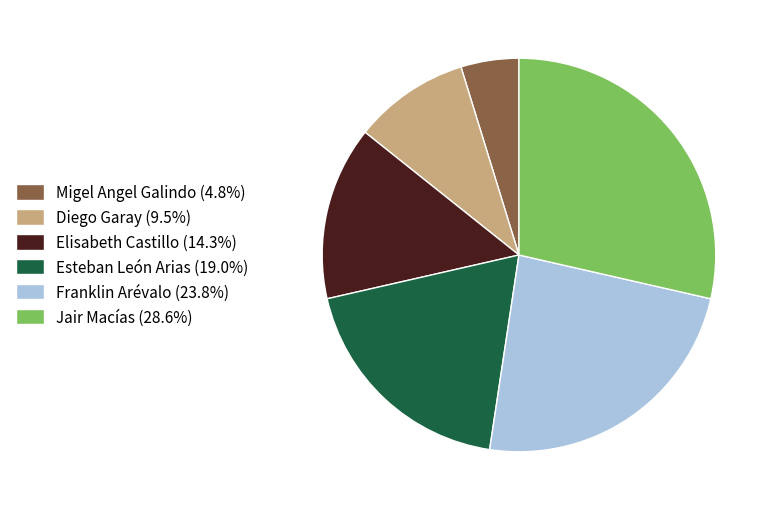

What is the ratio of the value at Franklin Arévalo to the value at Migel Angel Galindo?

5.0